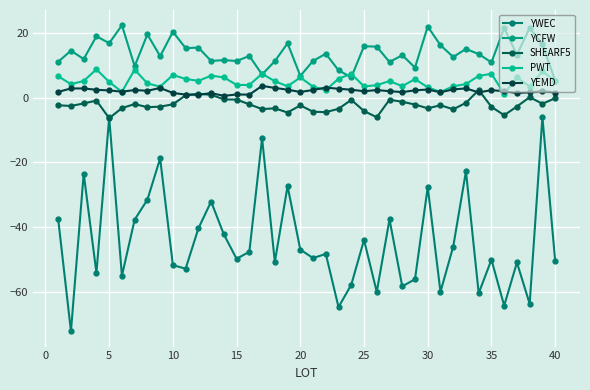

How many series are shown in this chart?

5